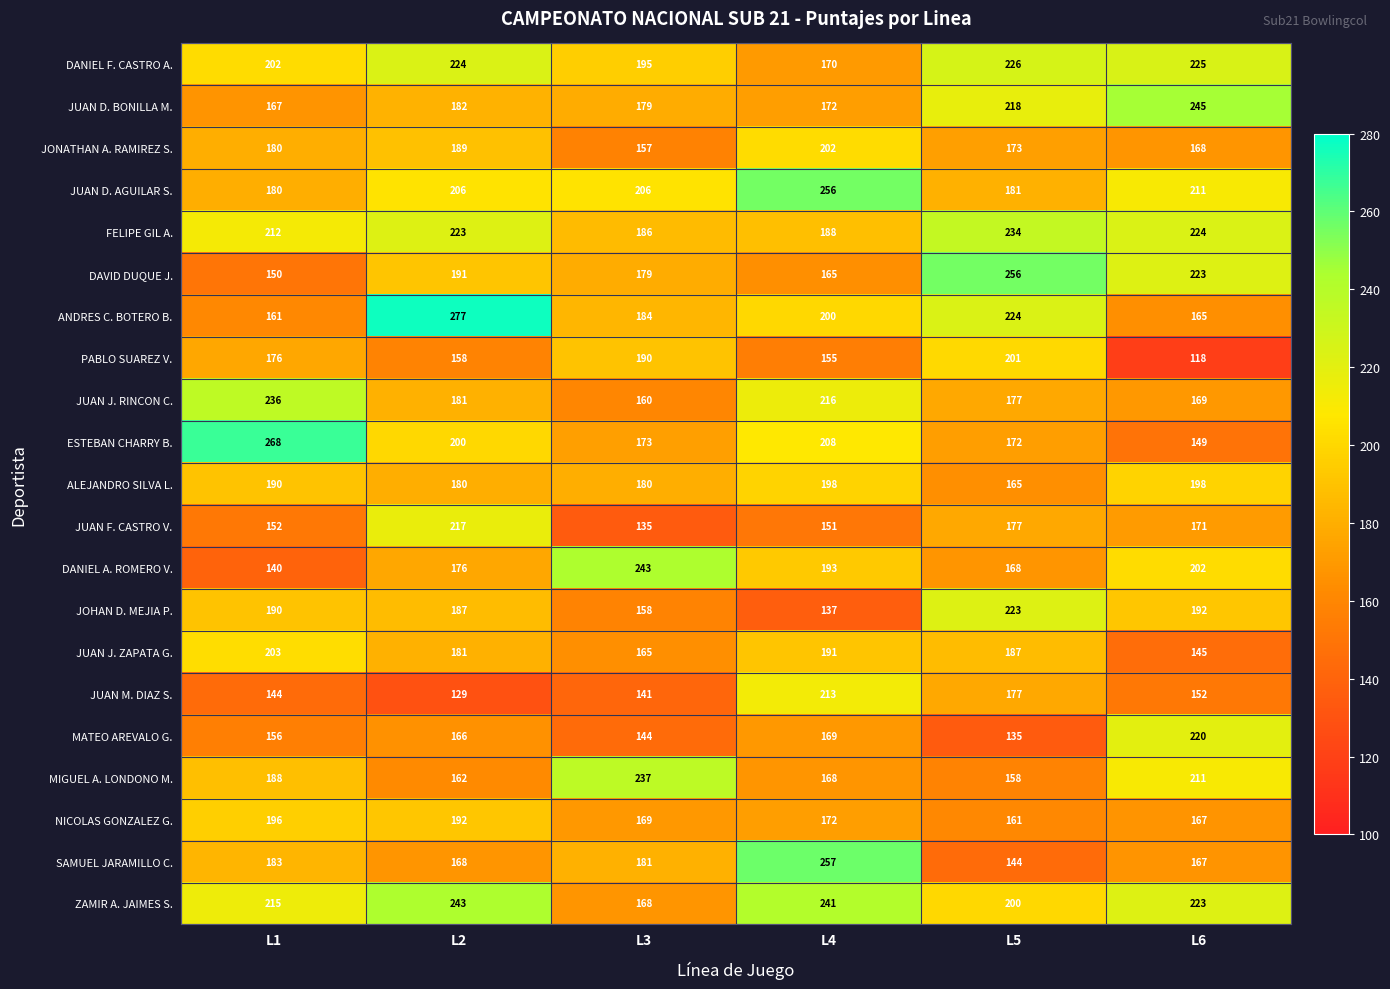

How many data points in JUAN J. ZAPATA G. are less than 187?

3